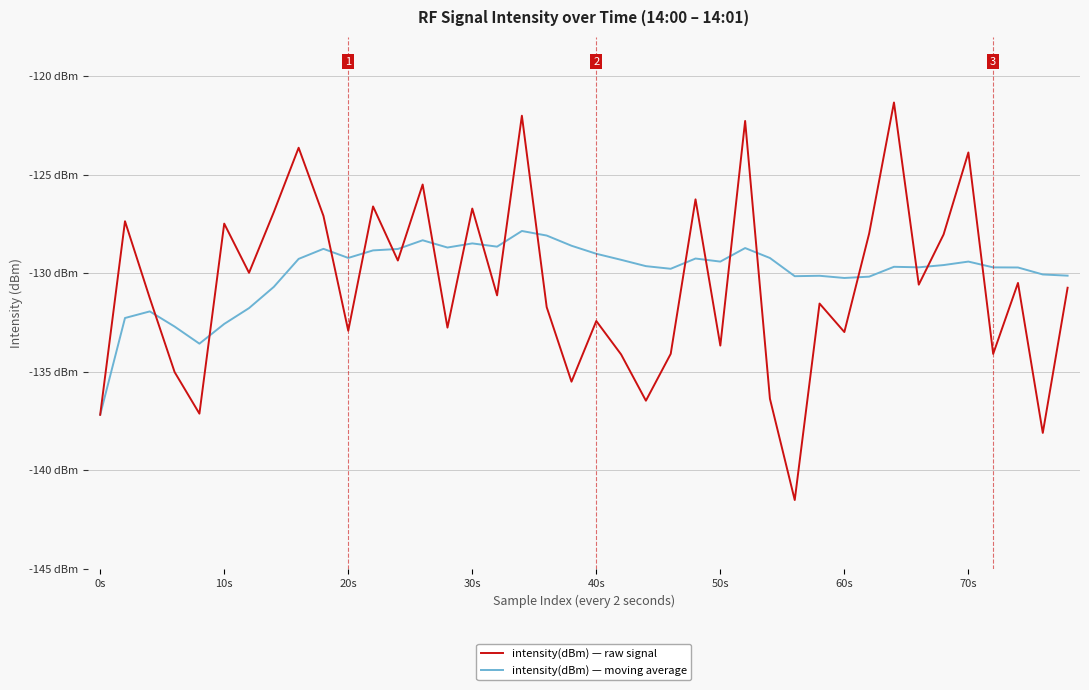

Does the chart have visible grid lines?

Yes